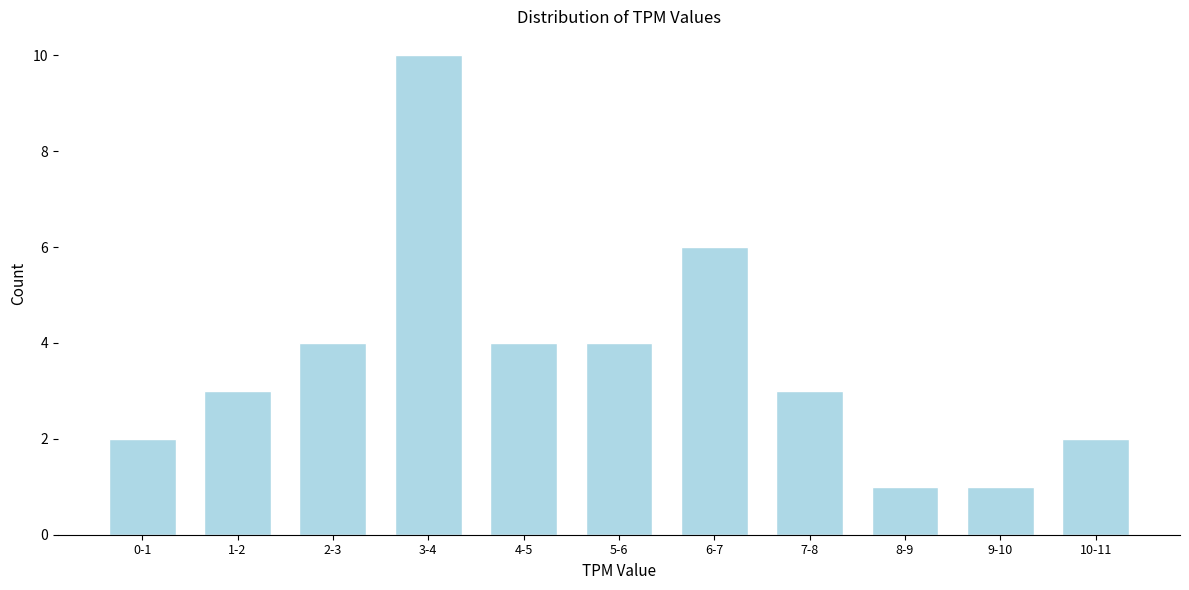

Reading right to left, extract all data points from this chart.

2	1	1	3	6	4	4	10	4	3	2